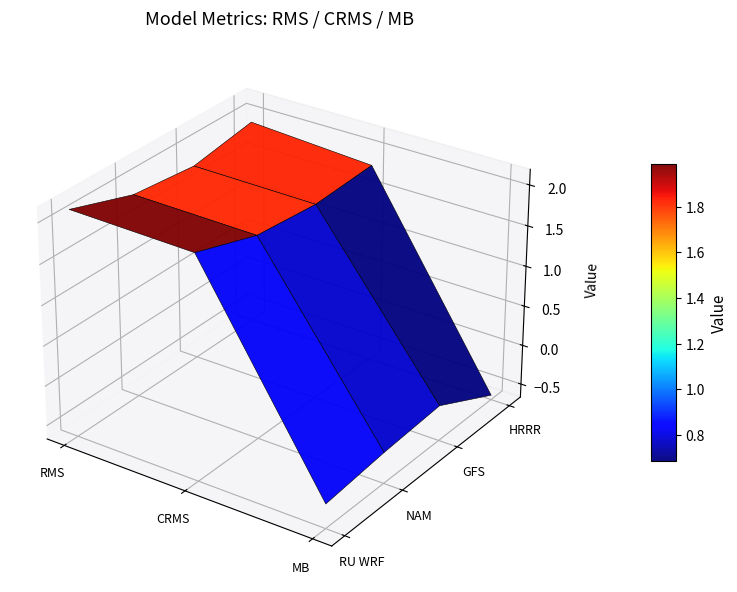

Reading left to right, what are all the values shown in this chart?

RU WRF: 0=2.1	1=2.1	2=-0.4
NAM: 0=1.9	1=1.8	2=-0.3
GFS: 0=1.8	1=1.8	2=-0.2
HRRR: 0=1.9	1=1.8	2=-0.6